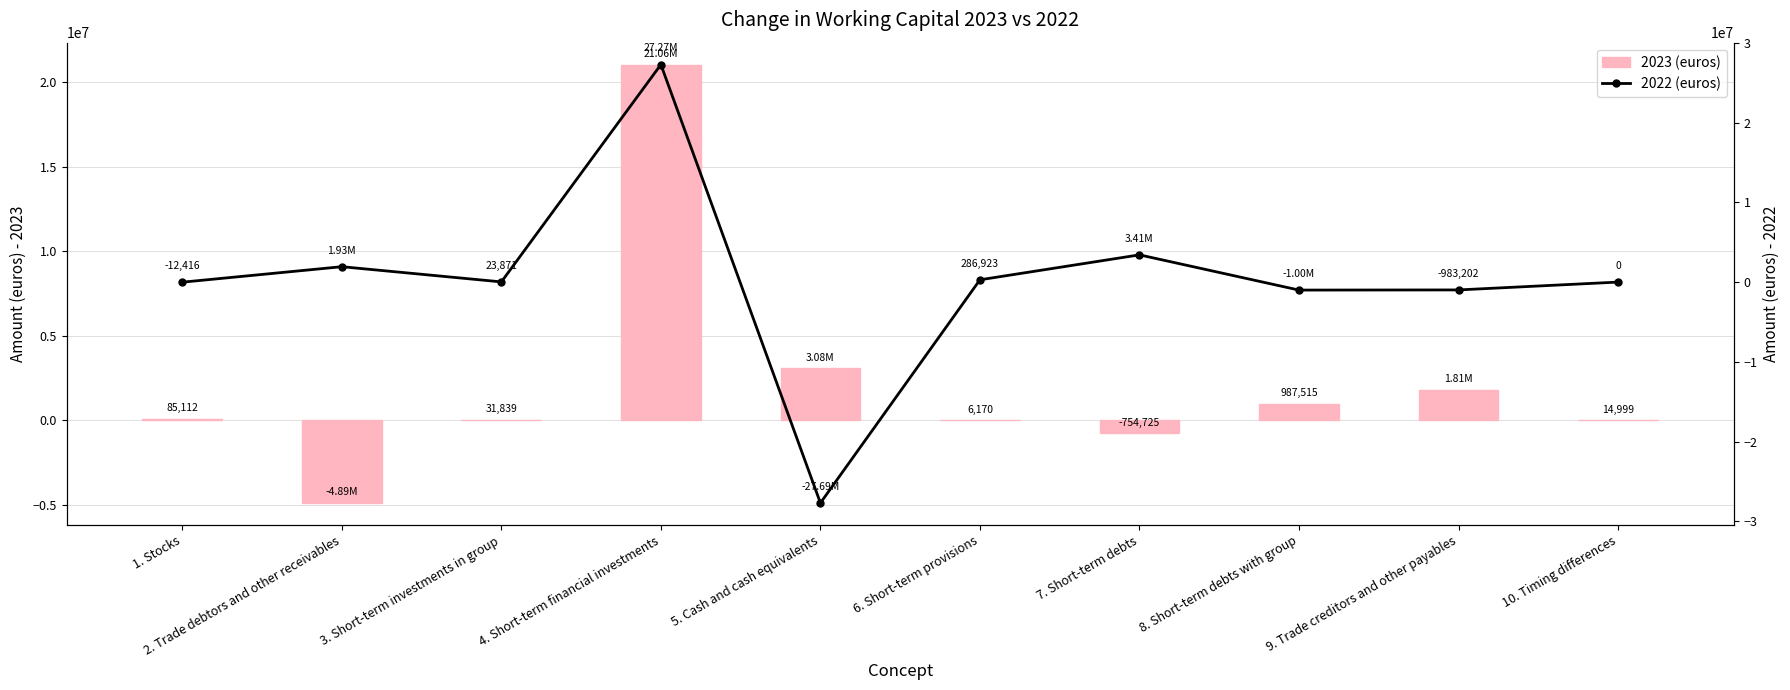

How many negative values does the 2023 (euros) series have?

2